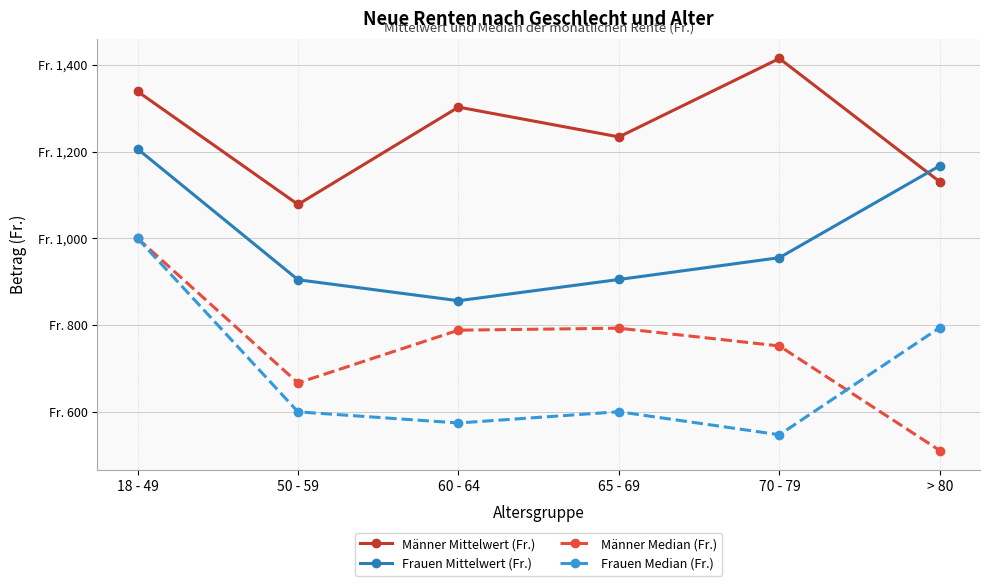

The Frauen Median (Fr.) series shows 980.7 at 65 - 69. True or false?

False